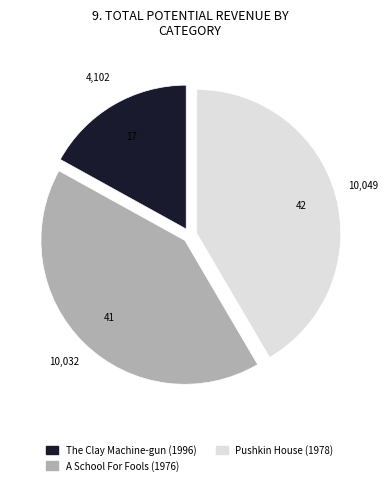

How many segments does this pie chart have?

3